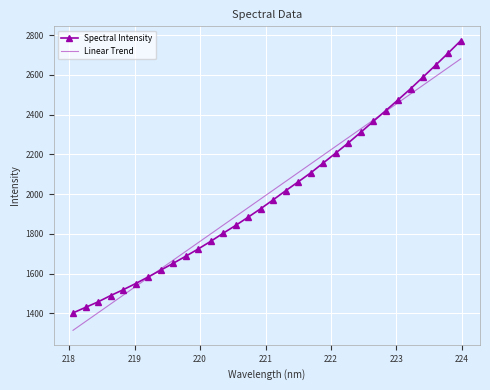

Which series has the widest spread of values?

Spectral Intensity